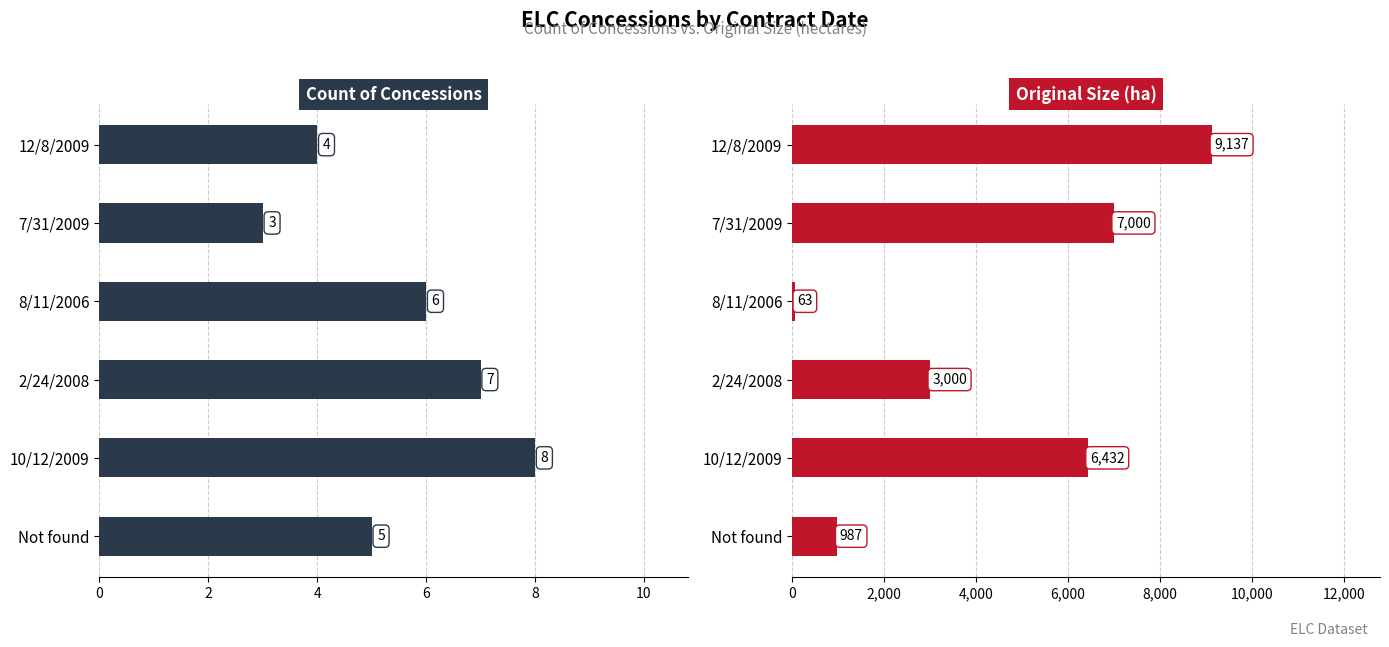

List the series in order of their overall mean, lowest first.

Count, Original Size (ha)